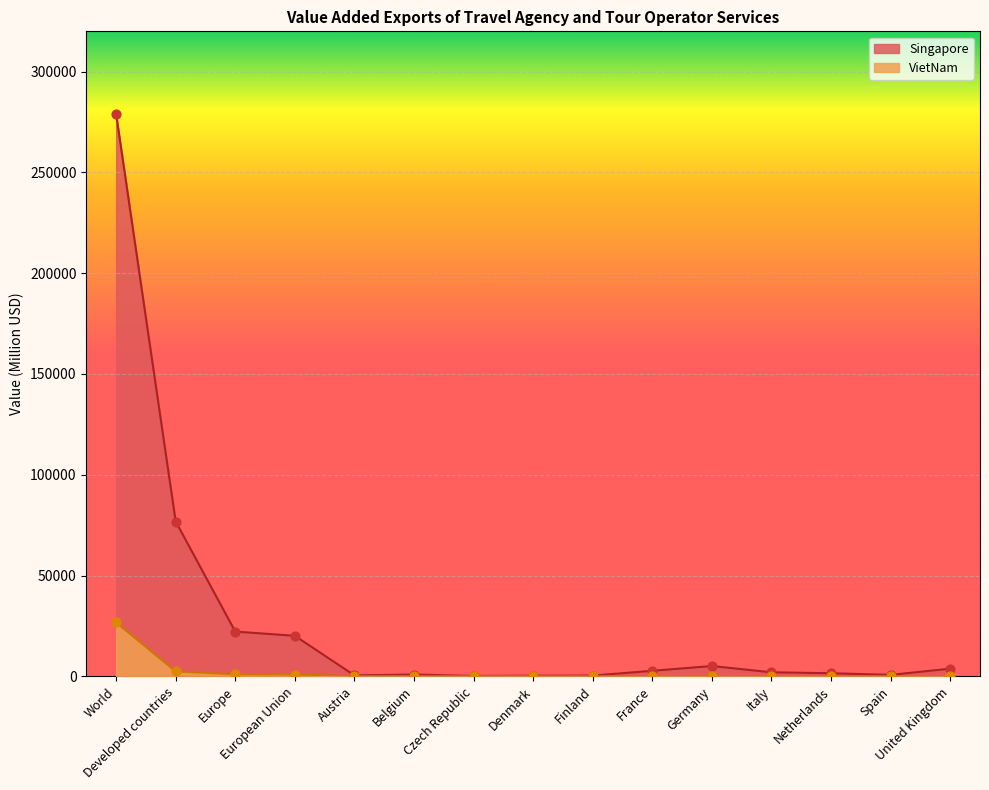

At how many categories does at least one series exceed 204122?

1